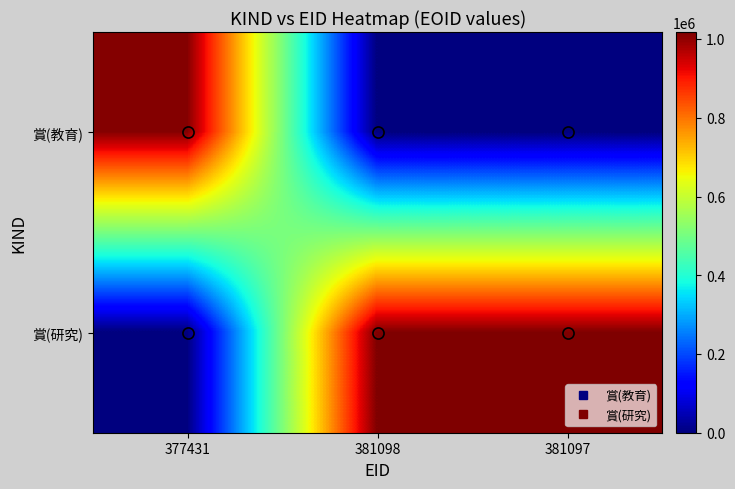

At how many categories does at least one series exceed 451221?

3